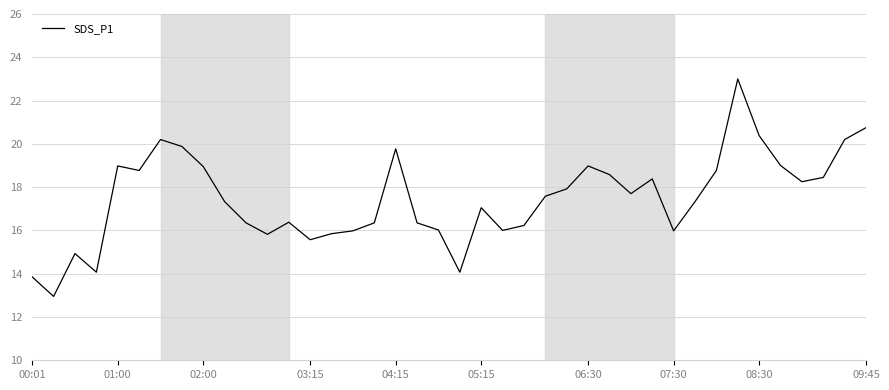

What is the maximum value shown in the chart?

23.0